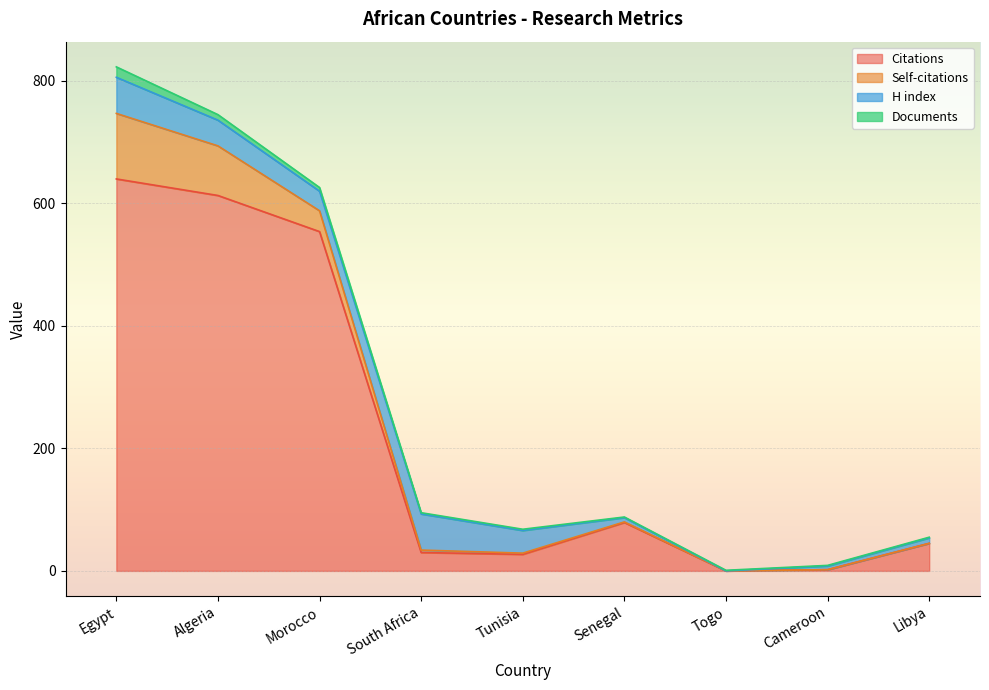

At Libya, list the series in order from smallest to largest.

Self-citations, Documents, H index, Citations